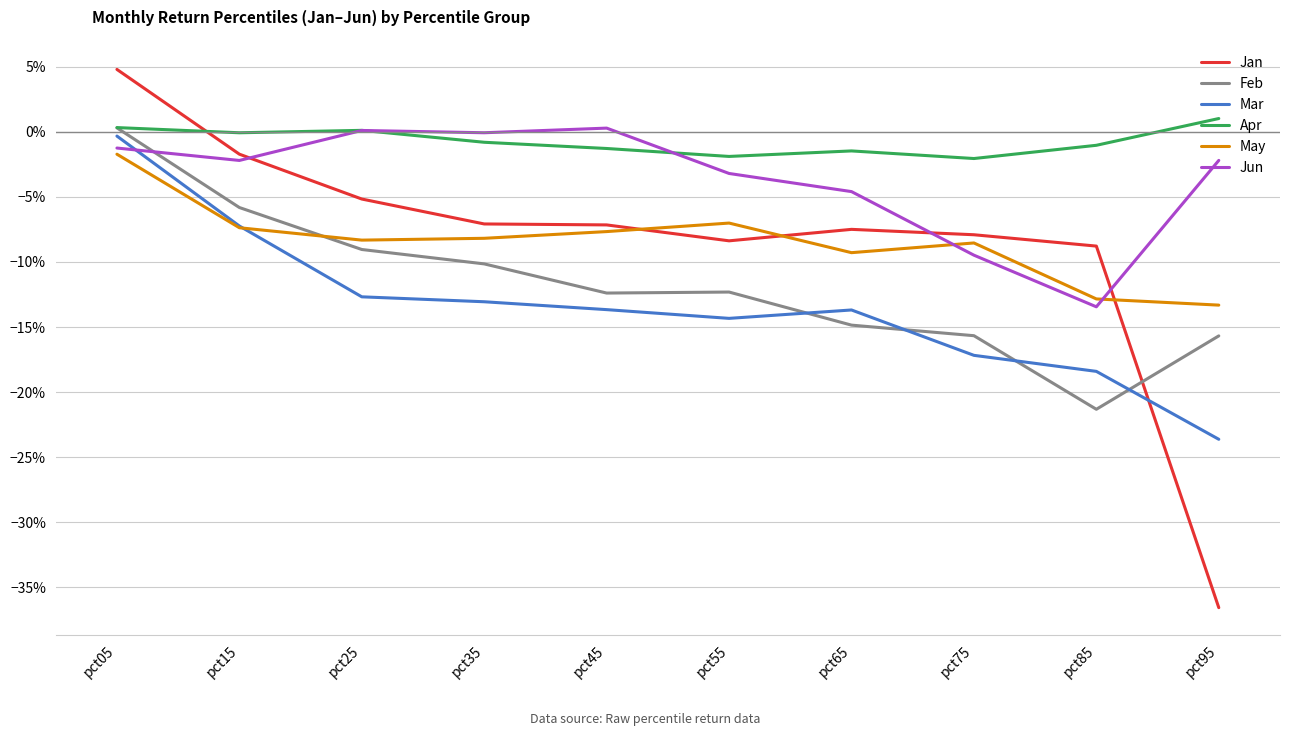

Rank the series by their maximum value, from highest to lowest.

Jan, Apr, Feb, Jun, Mar, May